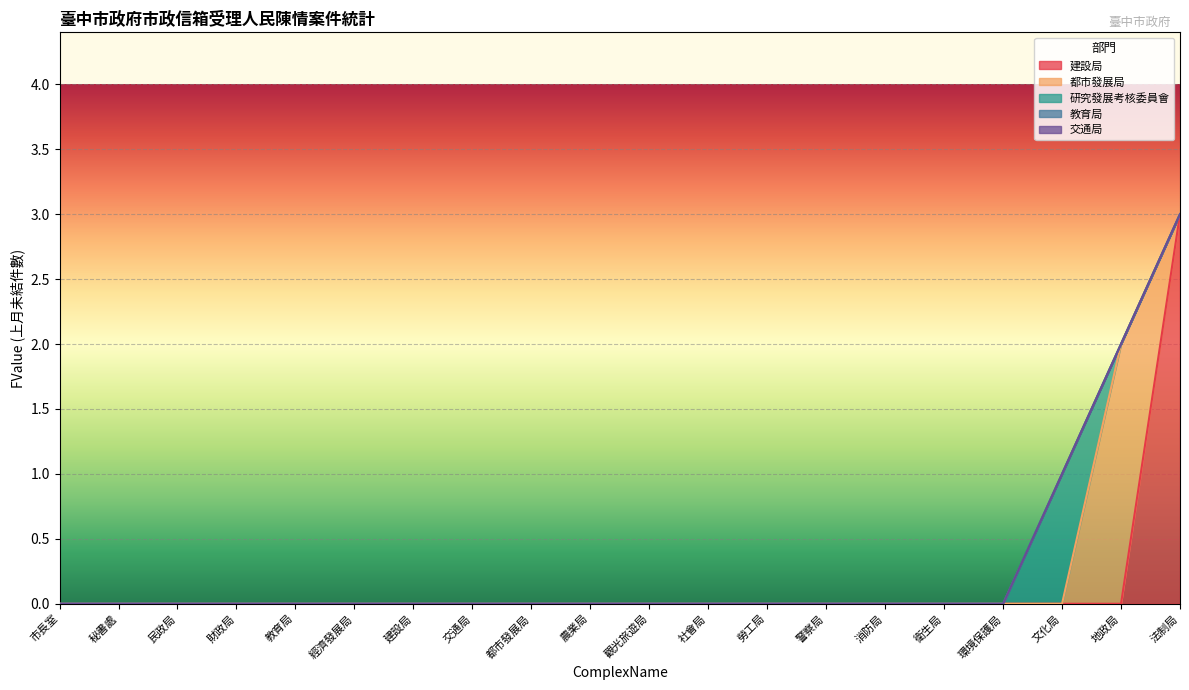

Which series has the largest total across all categories?

建設局